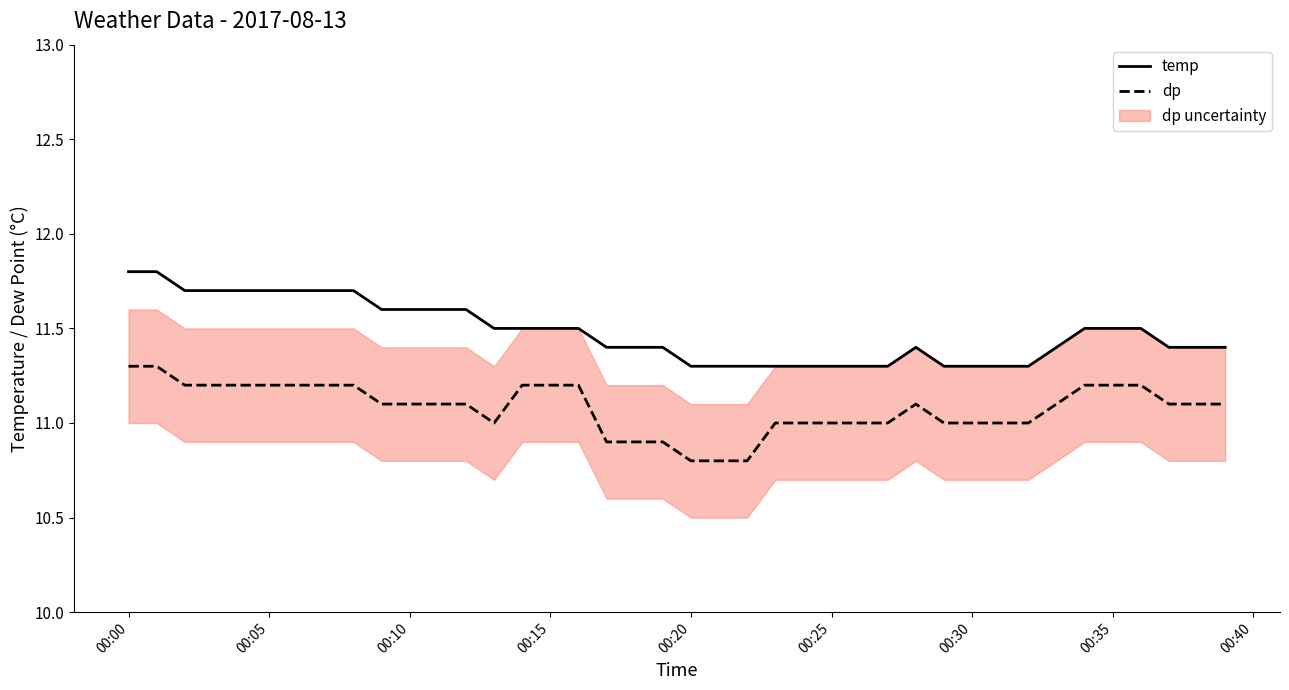

The value of temp at 00:10 is 11.6. True or false?

True